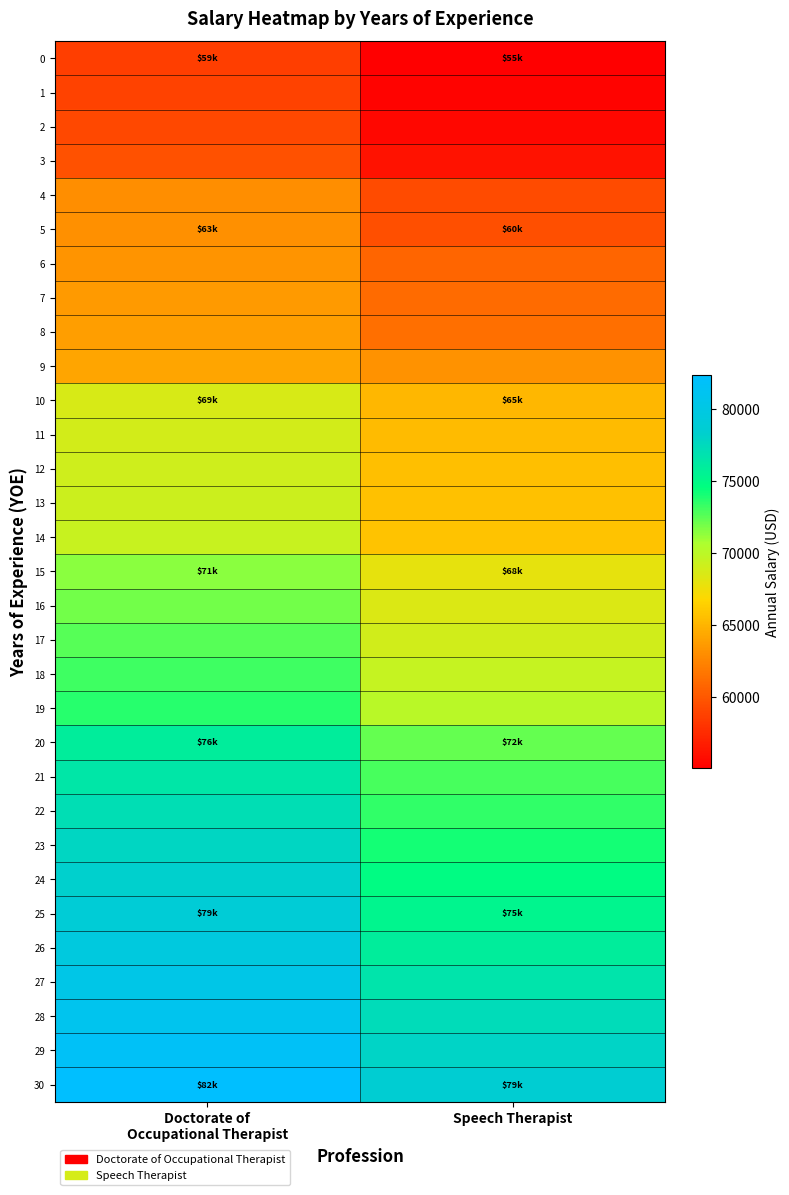

Count the number of categories in the chart.

2